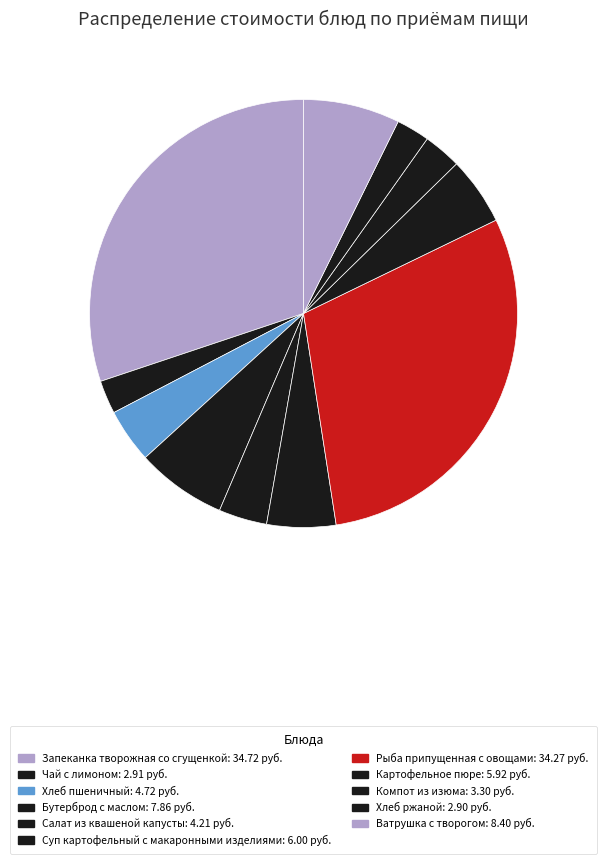

To the nearest percent, what is the difference between the largest and smallest slice percentages?

28%